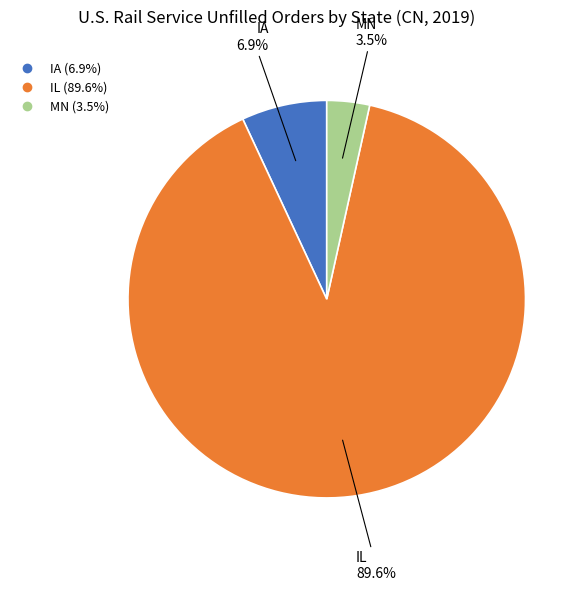

What percentage is the IL slice, to the nearest percent?

90%